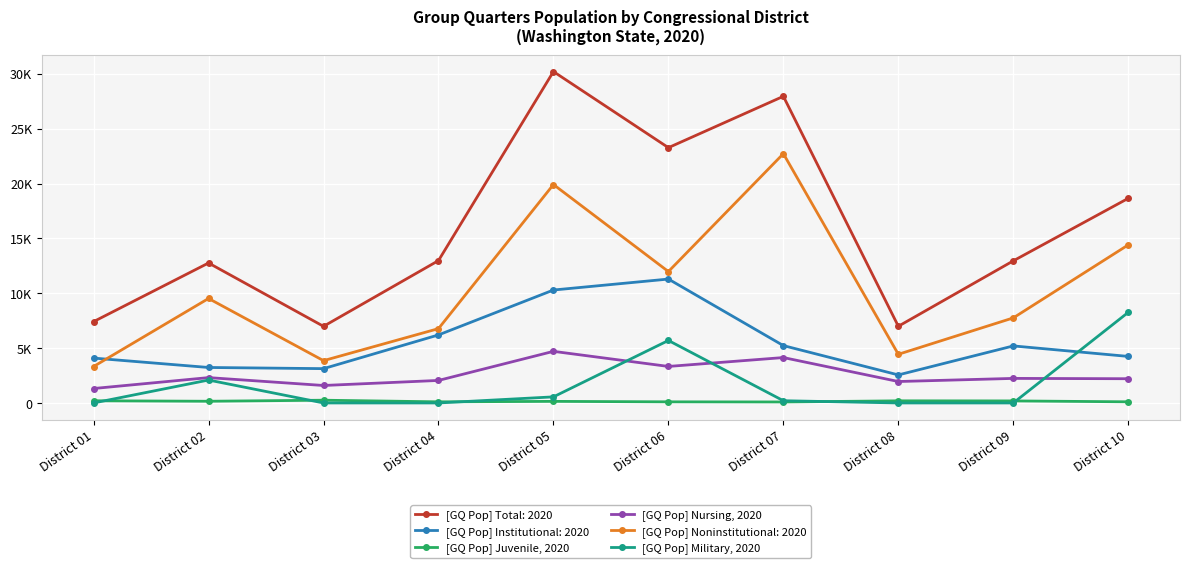

Is this an area chart (filled region under the line)?

No